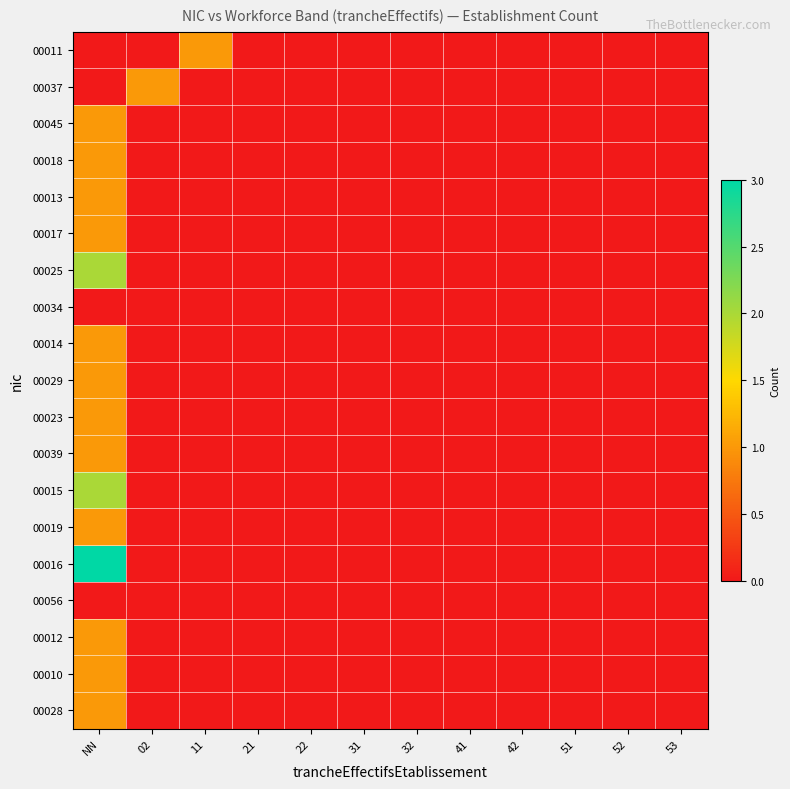

Reading left to right, what are all the values shown in this chart?

00011: NN=0	02=0	11=1	21=0	22=0	31=0	32=0	41=0	42=0	51=0	52=0	53=0
00037: NN=0	02=1	11=0	21=0	22=0	31=0	32=0	41=0	42=0	51=0	52=0	53=0
00045: NN=1	02=0	11=0	21=0	22=0	31=0	32=0	41=0	42=0	51=0	52=0	53=0
00018: NN=1	02=0	11=0	21=0	22=0	31=0	32=0	41=0	42=0	51=0	52=0	53=0
00013: NN=1	02=0	11=0	21=0	22=0	31=0	32=0	41=0	42=0	51=0	52=0	53=0
00017: NN=1	02=0	11=0	21=0	22=0	31=0	32=0	41=0	42=0	51=0	52=0	53=0
00025: NN=2	02=0	11=0	21=0	22=0	31=0	32=0	41=0	42=0	51=0	52=0	53=0
00034: NN=0	02=0	11=0	21=0	22=0	31=0	32=0	41=0	42=0	51=0	52=0	53=0
00014: NN=1	02=0	11=0	21=0	22=0	31=0	32=0	41=0	42=0	51=0	52=0	53=0
00029: NN=1	02=0	11=0	21=0	22=0	31=0	32=0	41=0	42=0	51=0	52=0	53=0
00023: NN=1	02=0	11=0	21=0	22=0	31=0	32=0	41=0	42=0	51=0	52=0	53=0
00039: NN=1	02=0	11=0	21=0	22=0	31=0	32=0	41=0	42=0	51=0	52=0	53=0
00015: NN=2	02=0	11=0	21=0	22=0	31=0	32=0	41=0	42=0	51=0	52=0	53=0
00019: NN=1	02=0	11=0	21=0	22=0	31=0	32=0	41=0	42=0	51=0	52=0	53=0
00016: NN=3	02=0	11=0	21=0	22=0	31=0	32=0	41=0	42=0	51=0	52=0	53=0
00056: NN=0	02=0	11=0	21=0	22=0	31=0	32=0	41=0	42=0	51=0	52=0	53=0
00012: NN=1	02=0	11=0	21=0	22=0	31=0	32=0	41=0	42=0	51=0	52=0	53=0
00010: NN=1	02=0	11=0	21=0	22=0	31=0	32=0	41=0	42=0	51=0	52=0	53=0
00028: NN=1	02=0	11=0	21=0	22=0	31=0	32=0	41=0	42=0	51=0	52=0	53=0